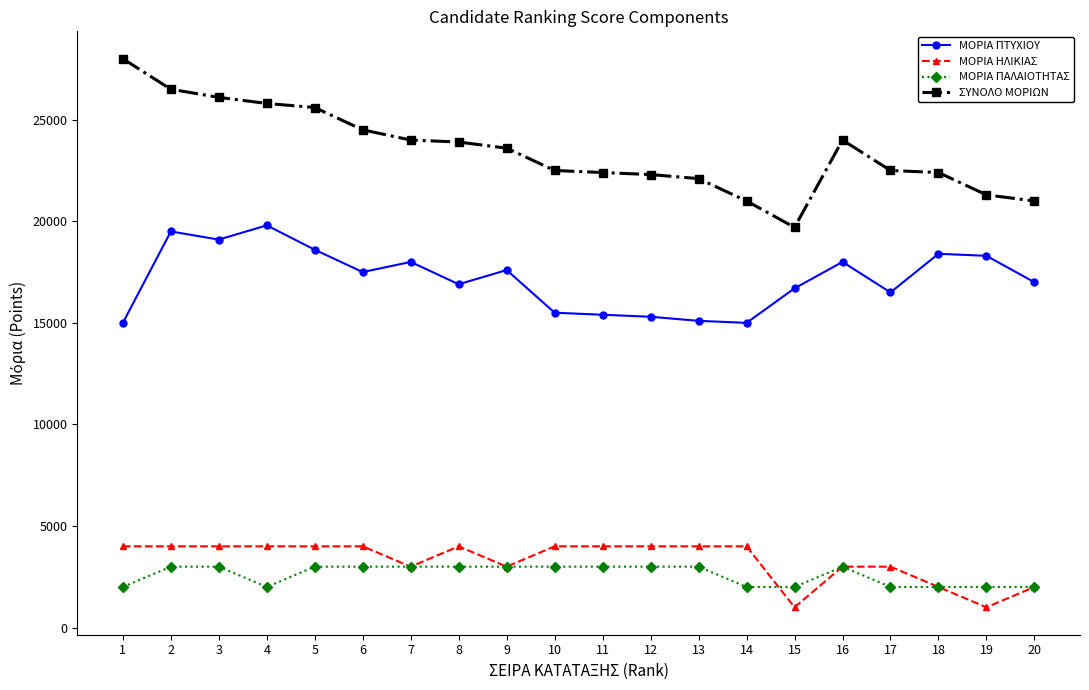

What is the total value across all series at 10?

45000